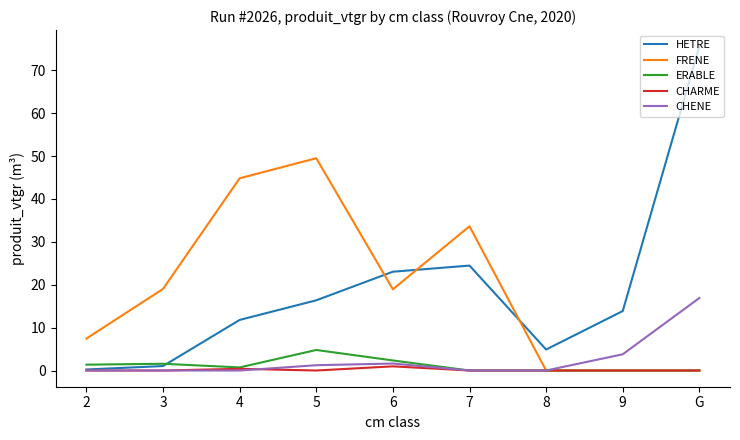

At which category does ERABLE reach its first local valley?

4